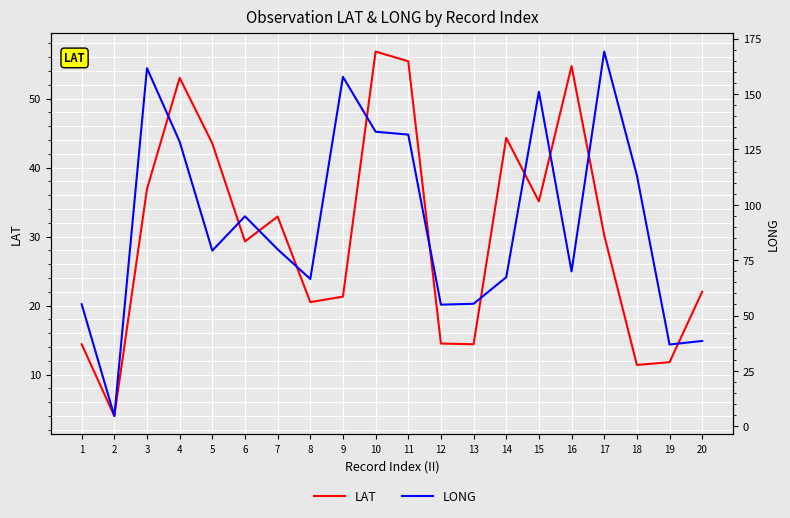

The value of LONG at 4 is 176.9. True or false?

False